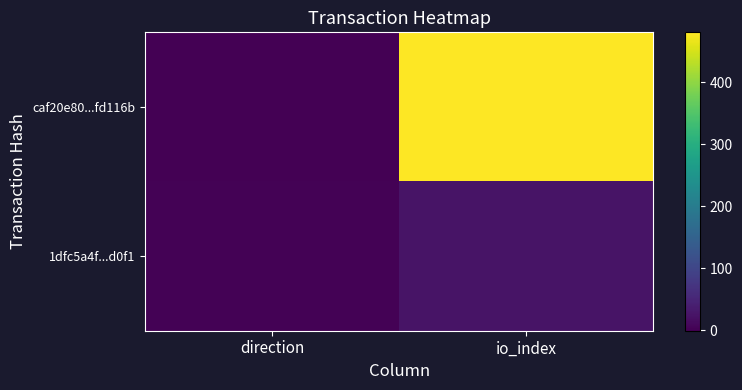

How many data points does each series have?

2